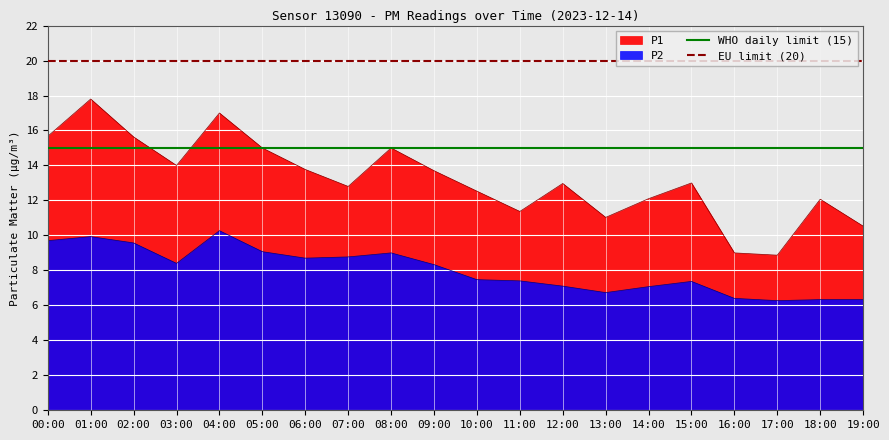

How many lines are shown in the chart?

2